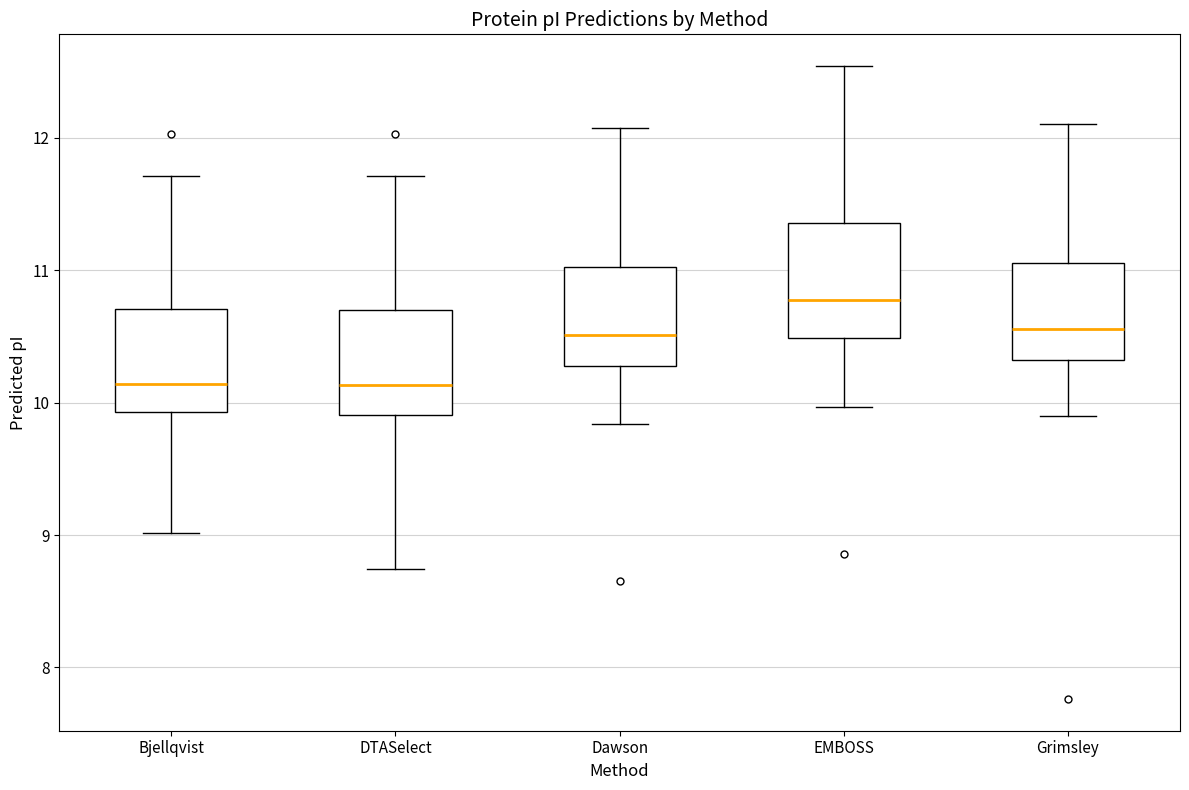

Reading left to right, read every box against the y-axis: the position of its median line, the range the box covers, and the ends of its whiskers. The values are not printed on the chart, so give them approximately, as read against the axis.

Bjellqvist: median 10.1, box 9.9 to 10.7, whiskers 9.0 to 11.7
DTASelect: median 10.1, box 9.9 to 10.7, whiskers 8.7 to 11.7
Dawson: median 10.5, box 10.3 to 11.0, whiskers 9.8 to 12.1
EMBOSS: median 10.8, box 10.5 to 11.4, whiskers 10.0 to 12.5
Grimsley: median 10.6, box 10.3 to 11.1, whiskers 9.9 to 12.1